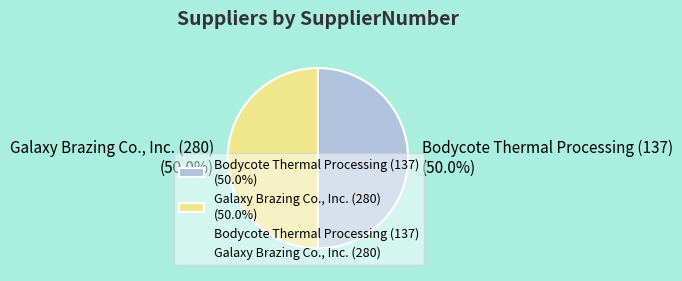

What percentage is the Galaxy Brazing Co., Inc. (280) slice, to the nearest percent?

50%